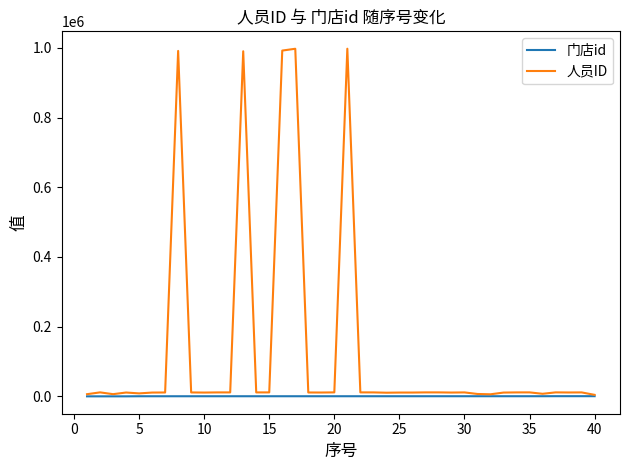

Which series has the widest spread of values?

人员ID